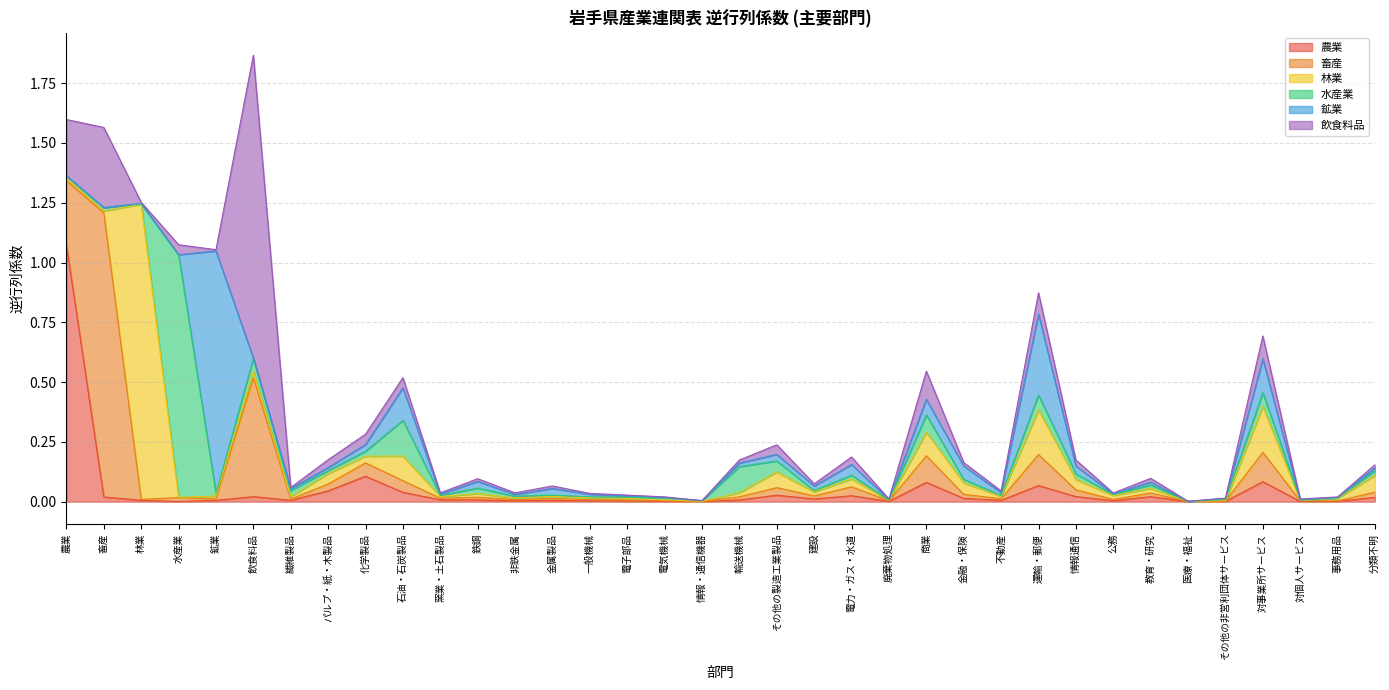

How many intersections are there between 飲食料品 and 農業?

14